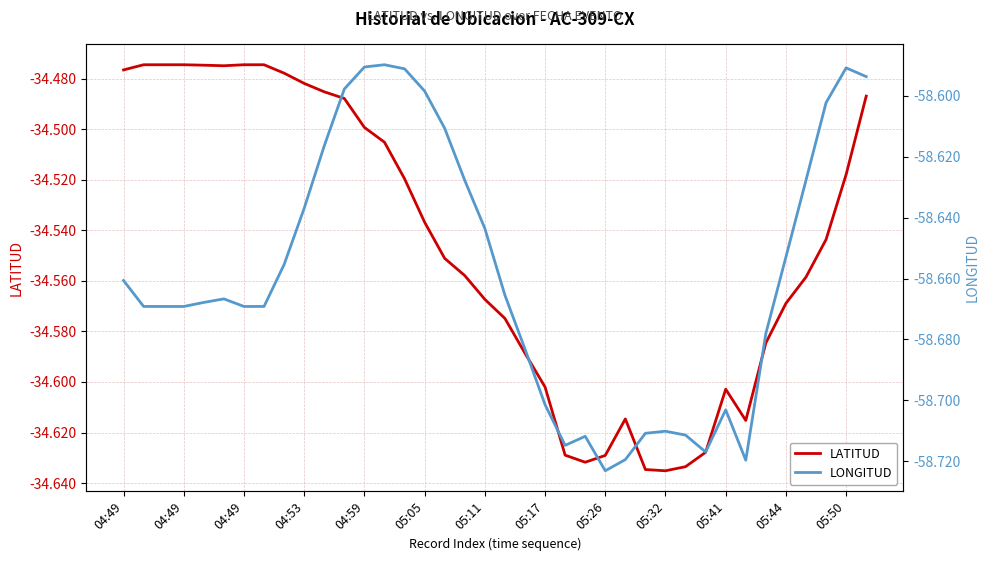

What is the difference between the highest and lowest values at 04:49?

24.2